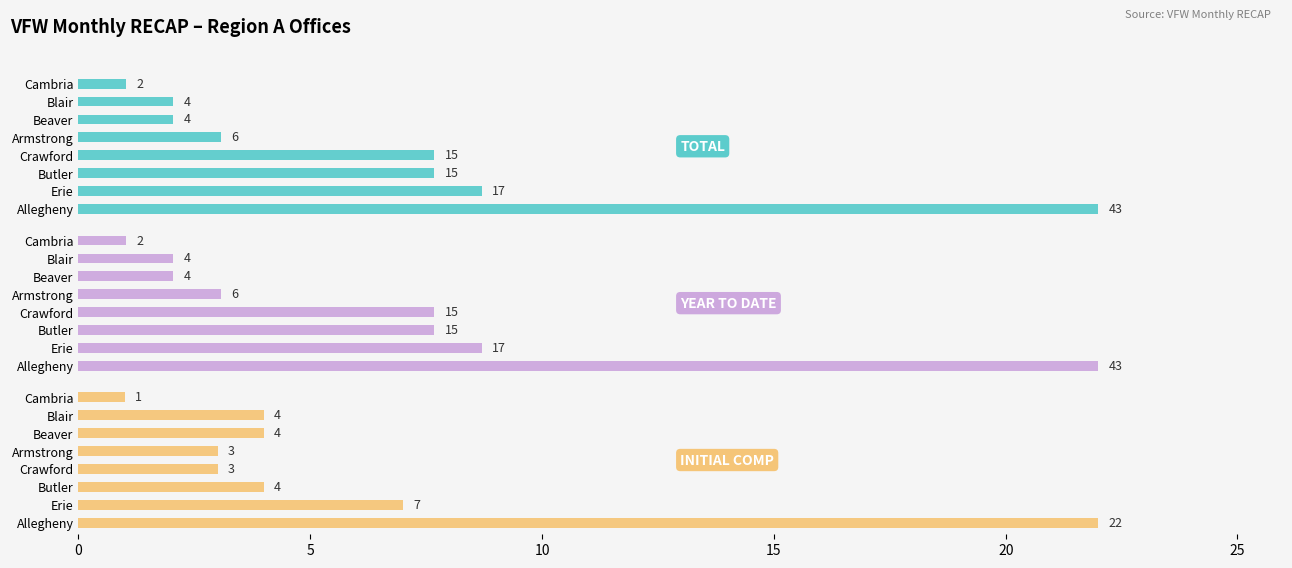

Reading left to right, transcribe all the data shown in this chart.

TOTAL: 43	17	15	15	6	4	4	2
YEAR TO DATE: 43	17	15	15	6	4	4	2
INITIAL COMP: 22	7	4	3	3	4	4	1